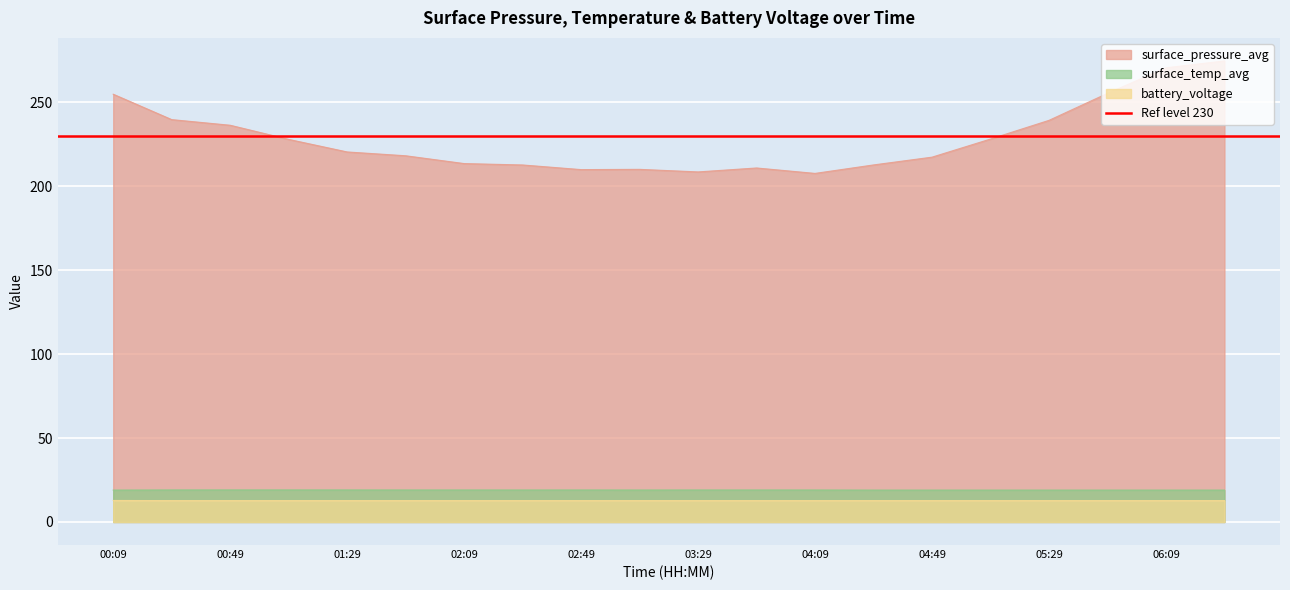

What are all the series names shown in the legend?

surface_pressure_avg, surface_temp_avg, battery_voltage